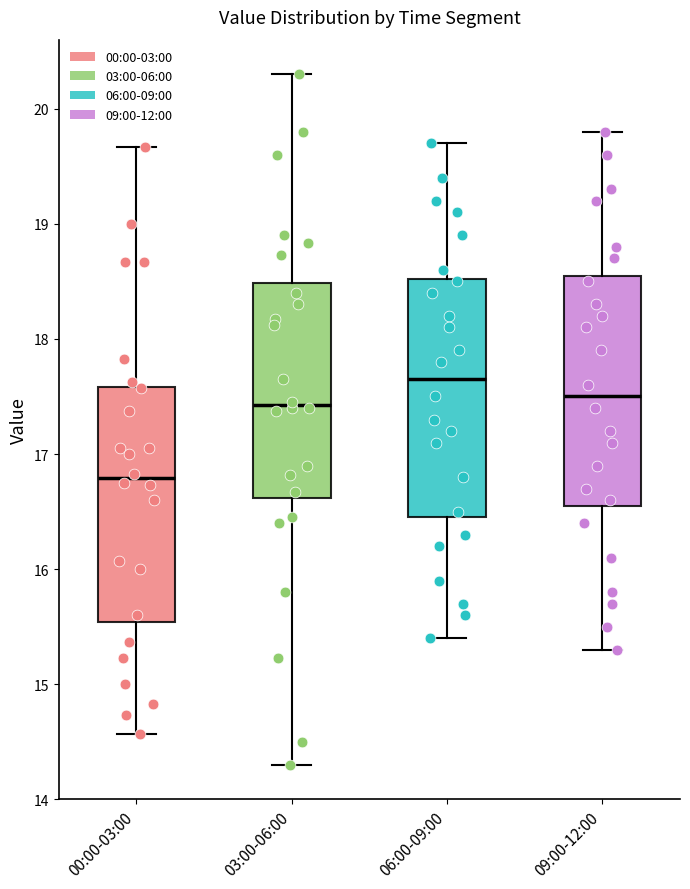

Where does the upper whisker of the box for 03:00-06:00 end on the y-axis? The values are not printed on the chart, so give them approximately, as read against the axis.

20.3